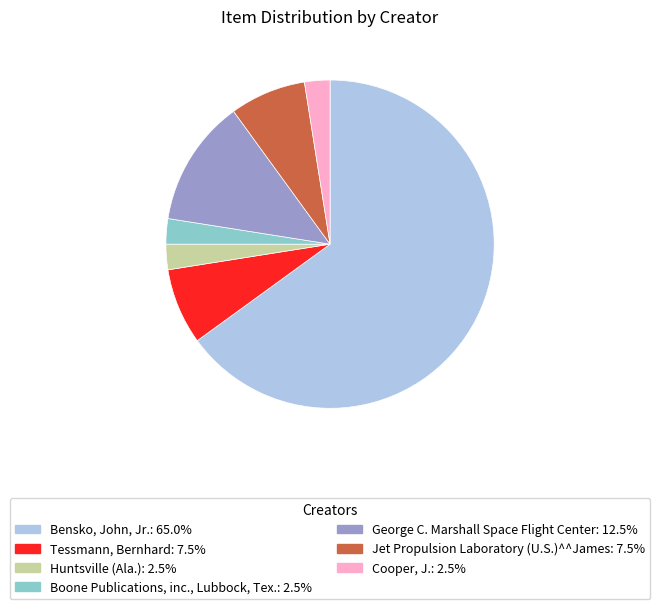

Which has a higher value, Tessmann, Bernhard or Boone Publications, inc., Lubbock, Tex.?

Tessmann, Bernhard